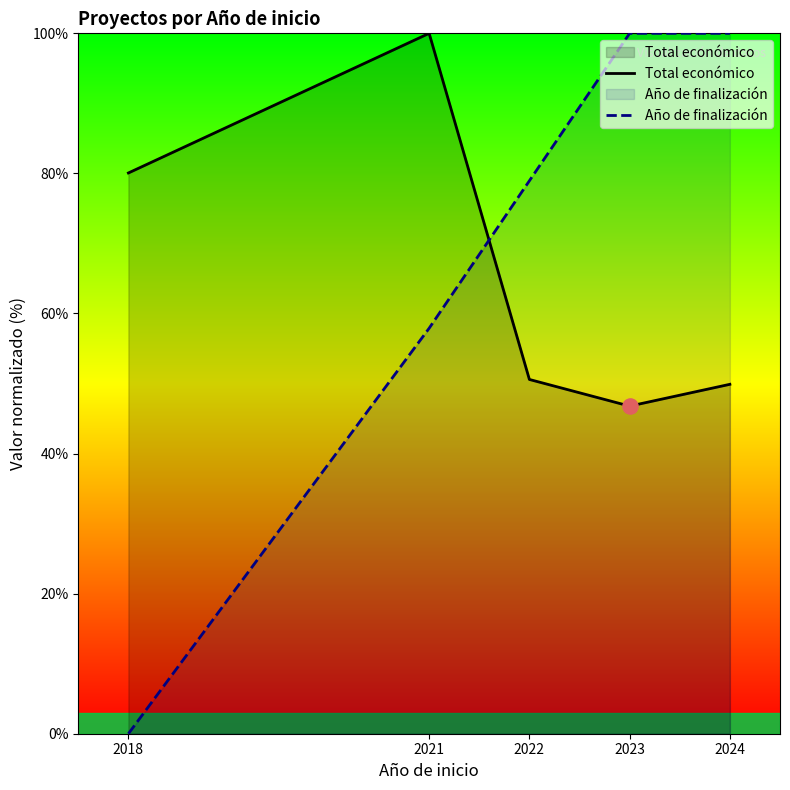

At how many categories does at least one series exceed 50?

5